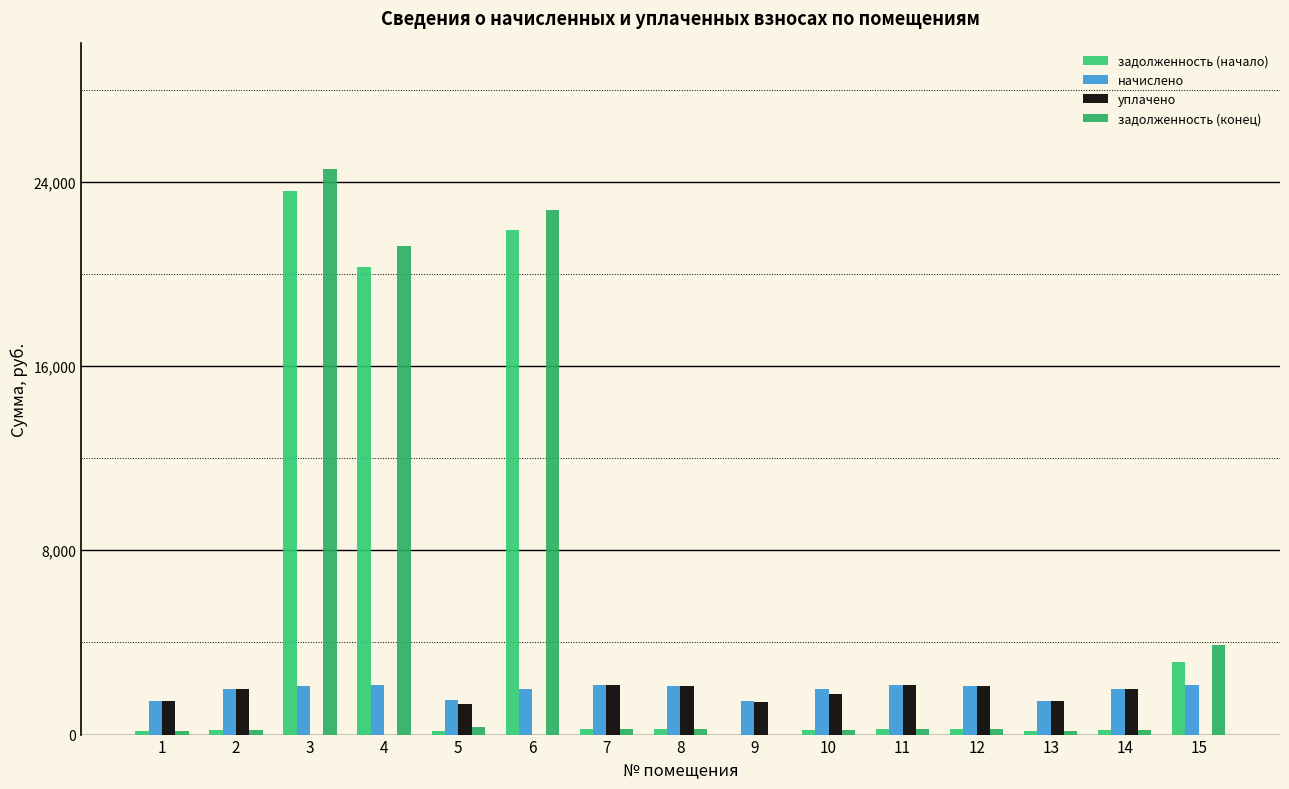

How many distinct data groups are displayed?

4